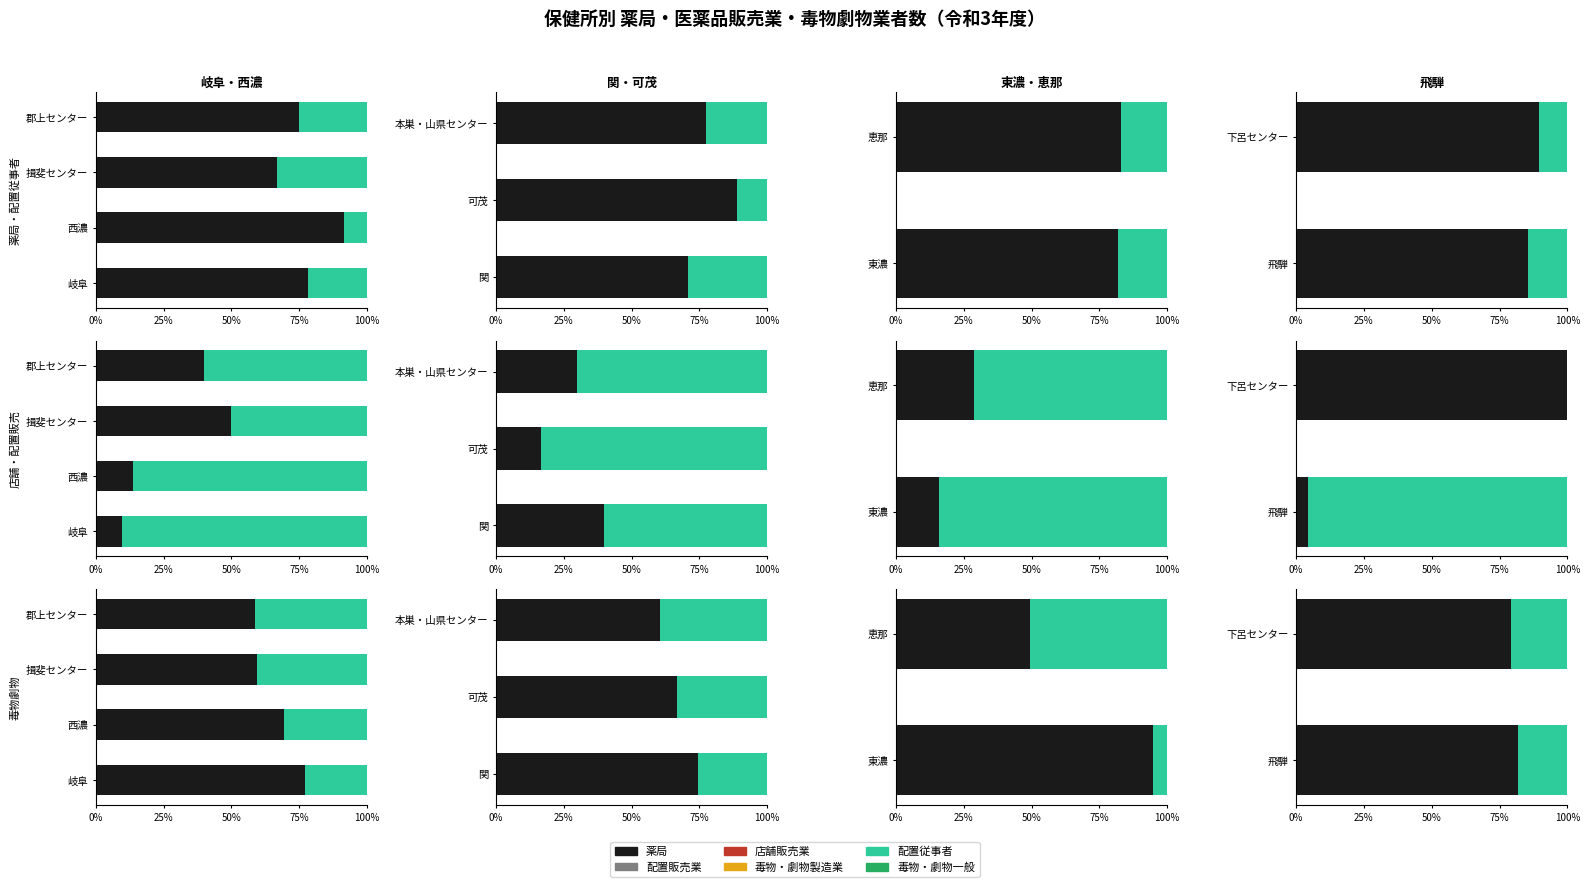

How many bars are there in each group?

6